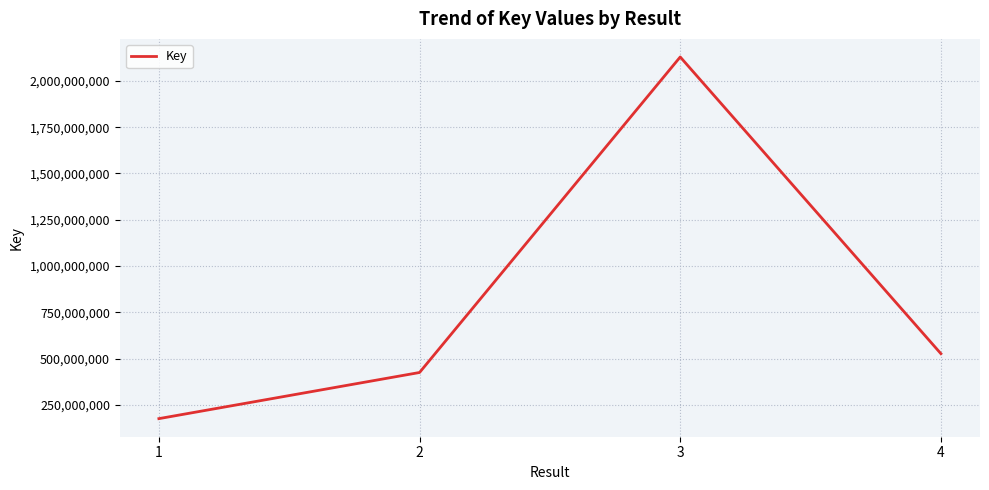

Rank the categories by value from highest to lowest.

3, 4, 2, 1